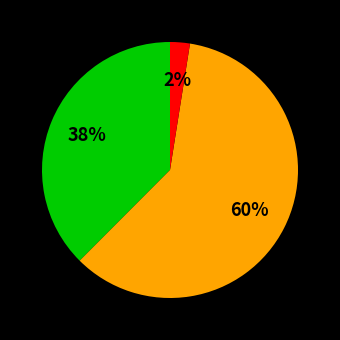

Does any single category account for the majority?

Yes